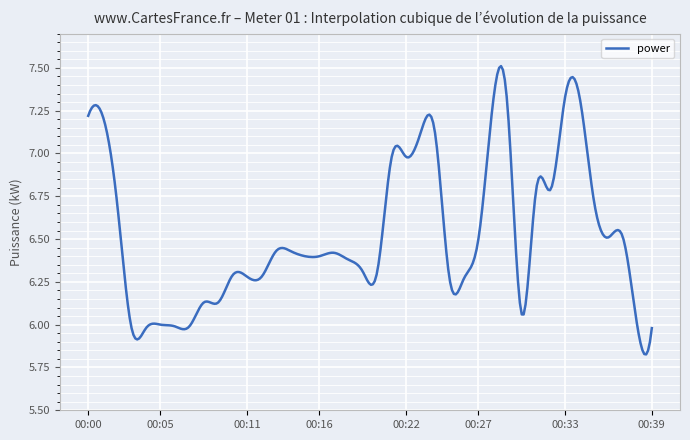

How many lines are shown in the chart?

1